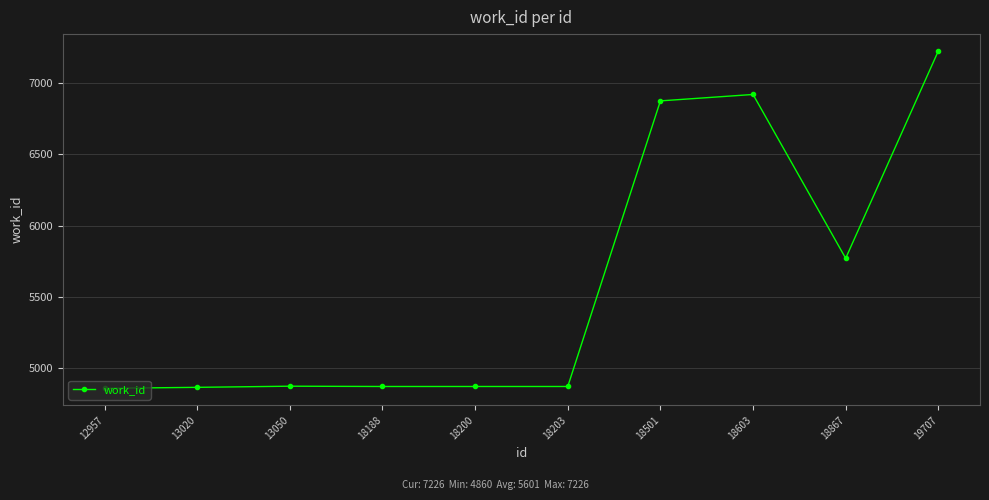

What is the change in value from 18501 to 18603?

+45